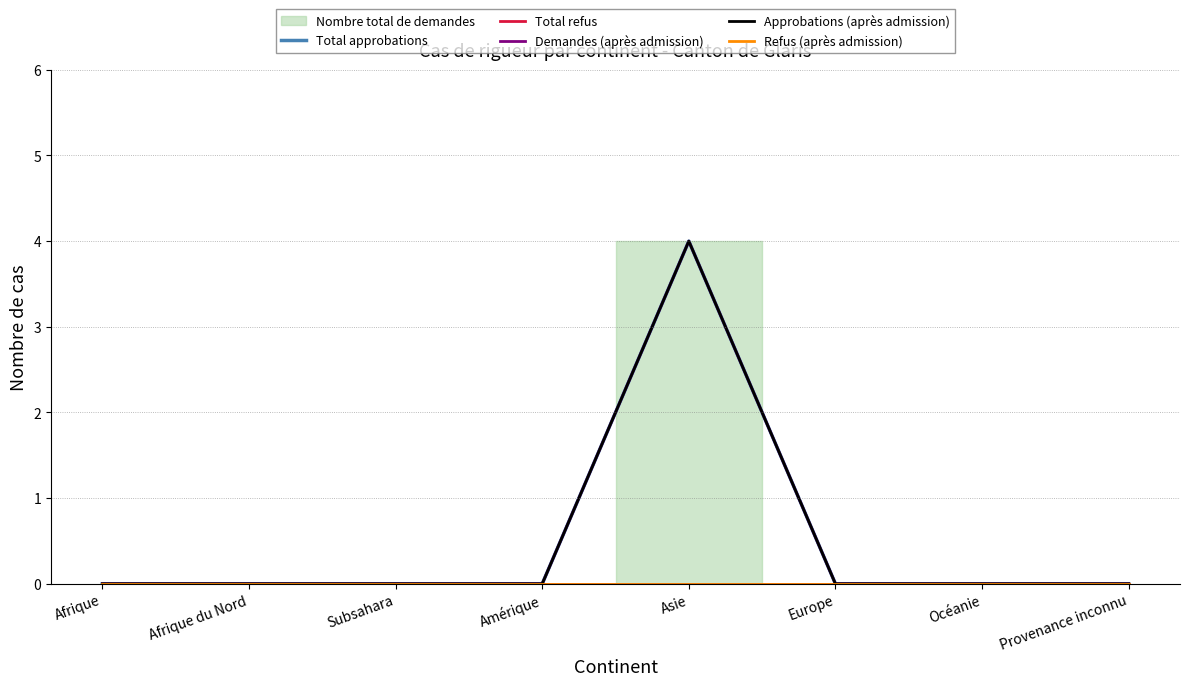

Which series changed the most between Subsahara and Europe?

Total approbations